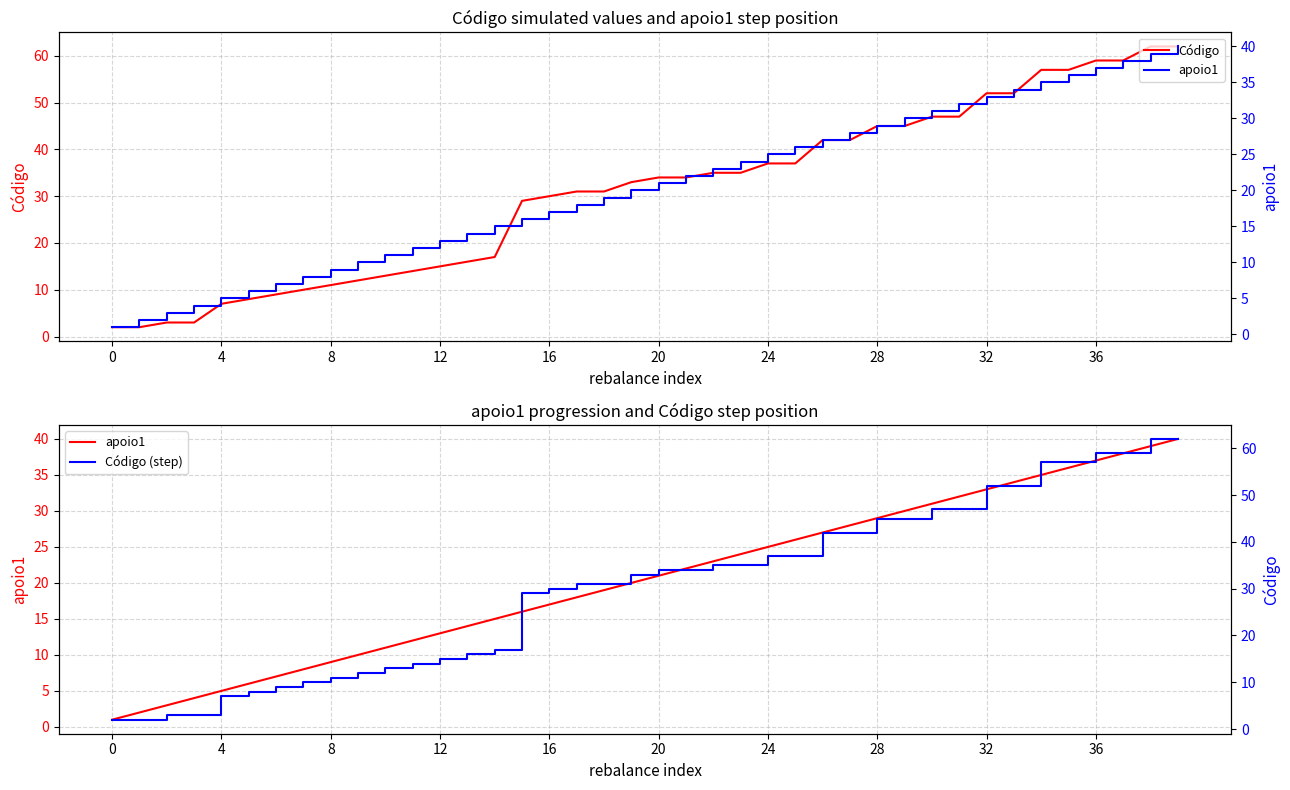

What is the label of the 21st point from the right?

19